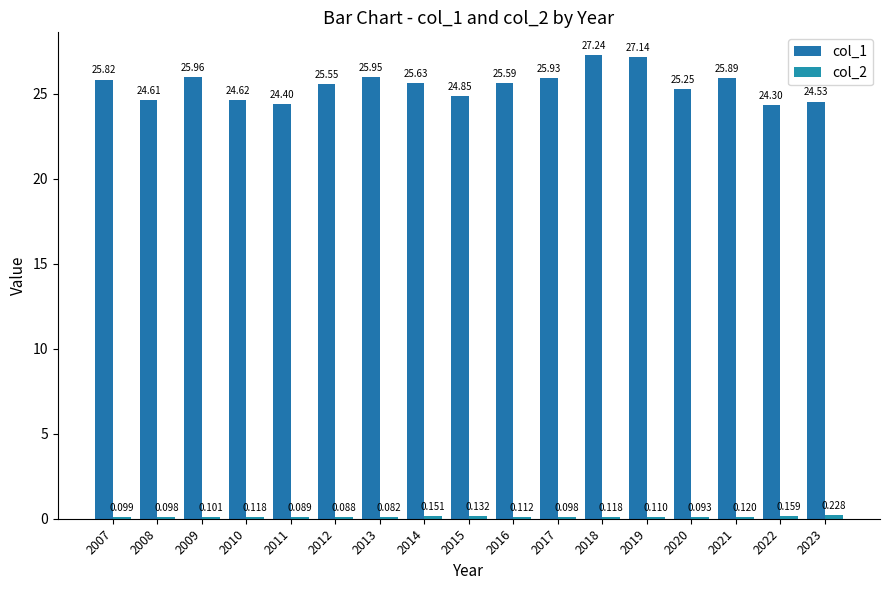

How many groups of bars are there?

17